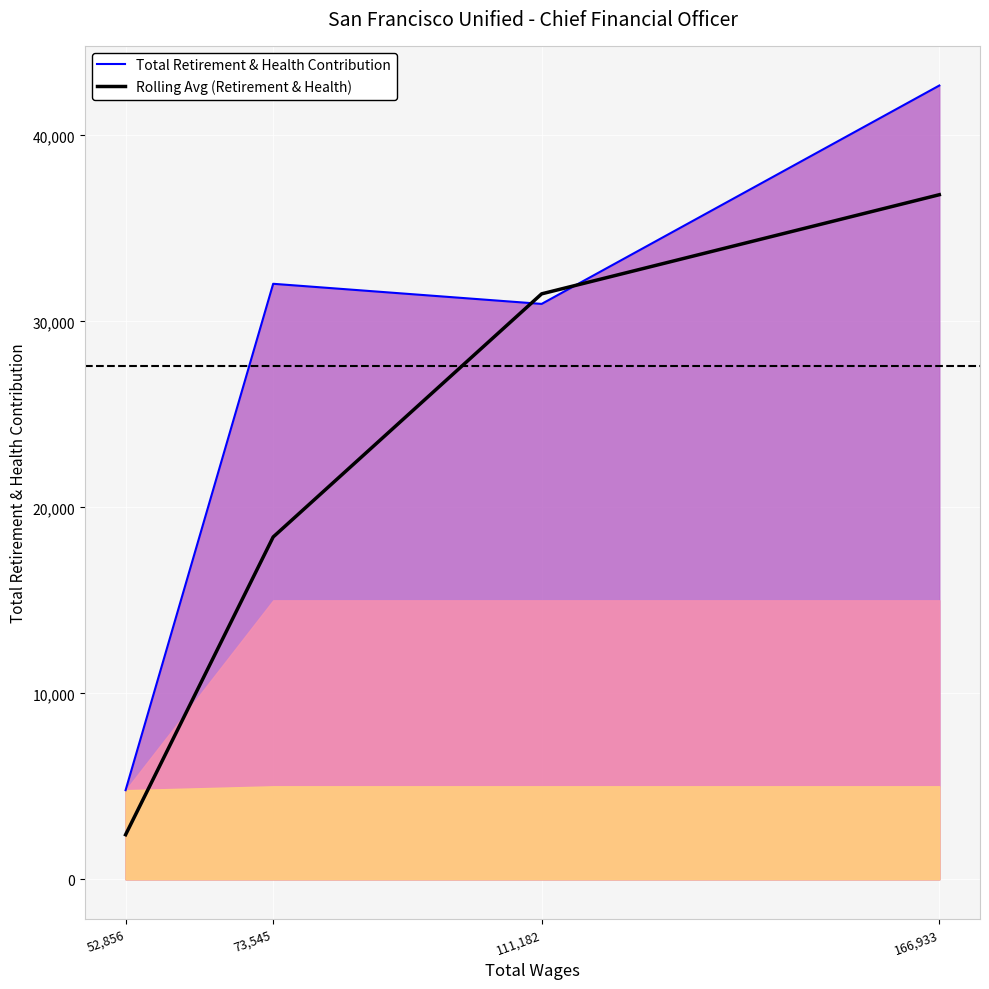

How many data points in Rolling Avg (Retirement & Health) are above 31481?

1